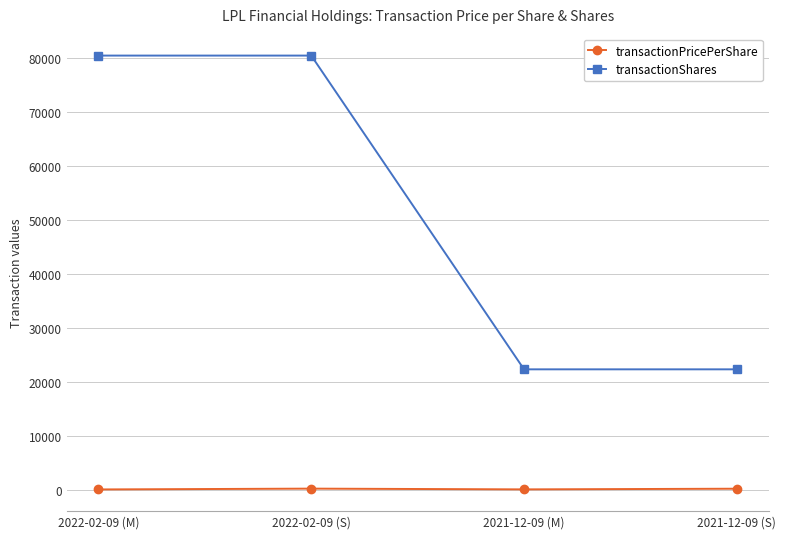

Which series has the widest spread of values?

transactionShares